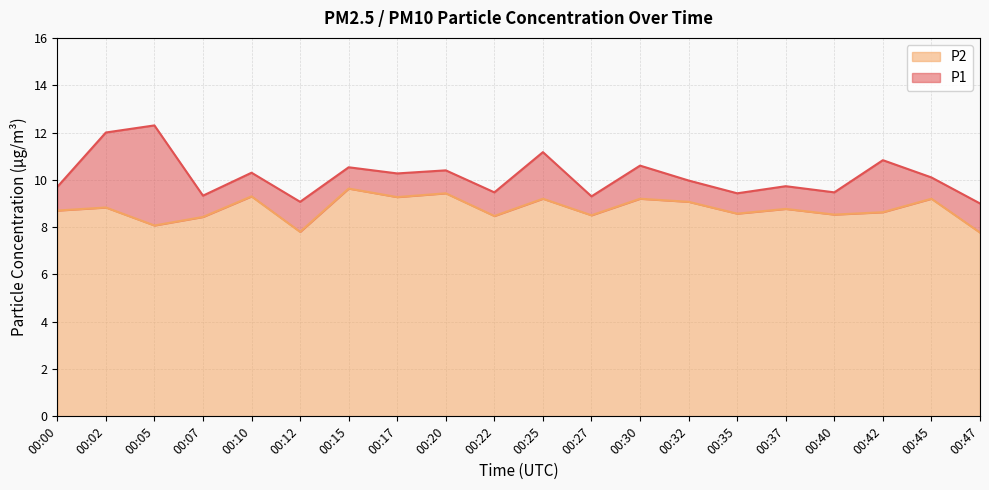

Rank the series by their average value, from lowest to highest.

P2, P1